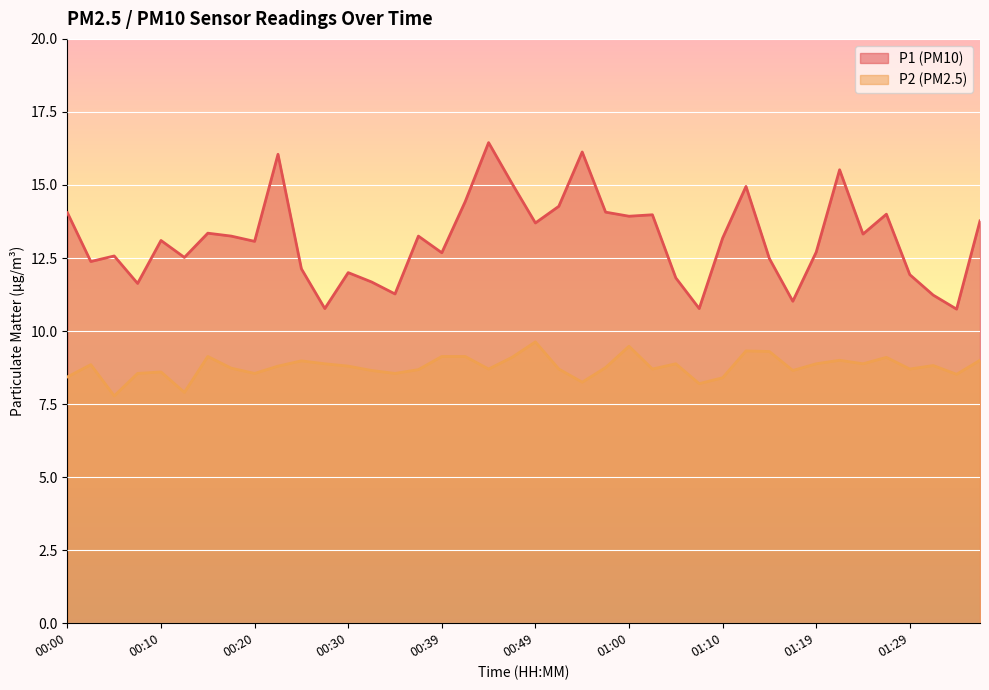

List the series in order of their overall mean, highest first.

P1 (PM10), P2 (PM2.5)